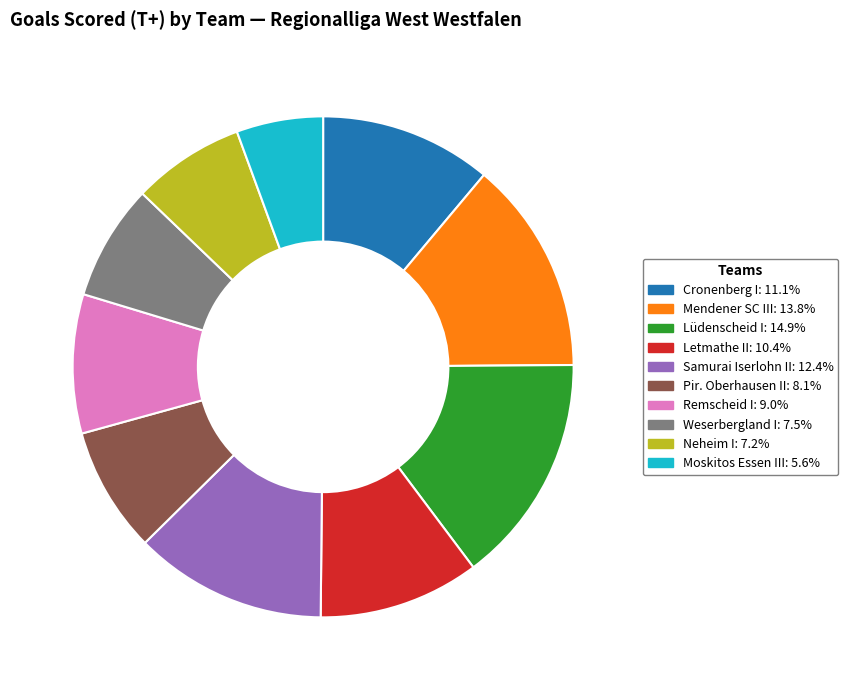

Combined, do Weserbergland I and Pir. Oberhausen II account for over 50%?

No